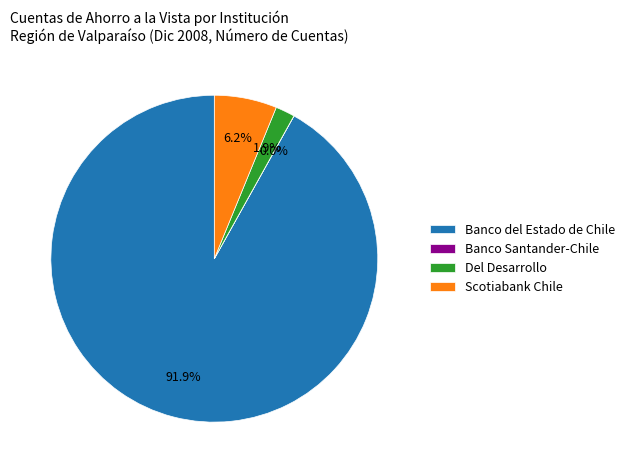

Is Banco del Estado de Chile the majority of the pie?

Yes